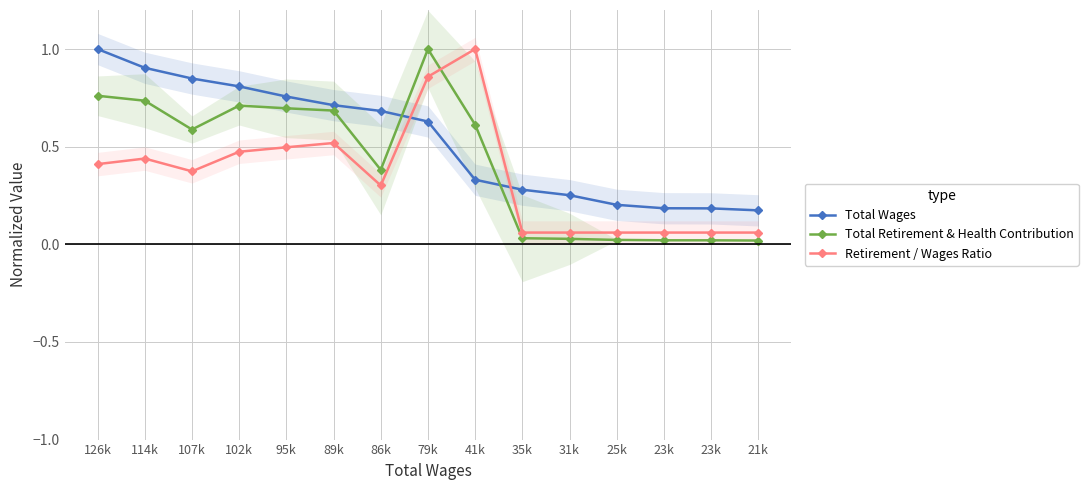

What is the sum of the Total Wages values at 102k and 31k?

1.1